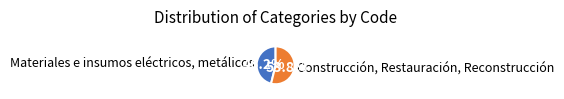

Rank the categories by value from lowest to highest.

Materiales e insumos eléctricos, metálicos, Construcción, Restauración, Reconstrucción